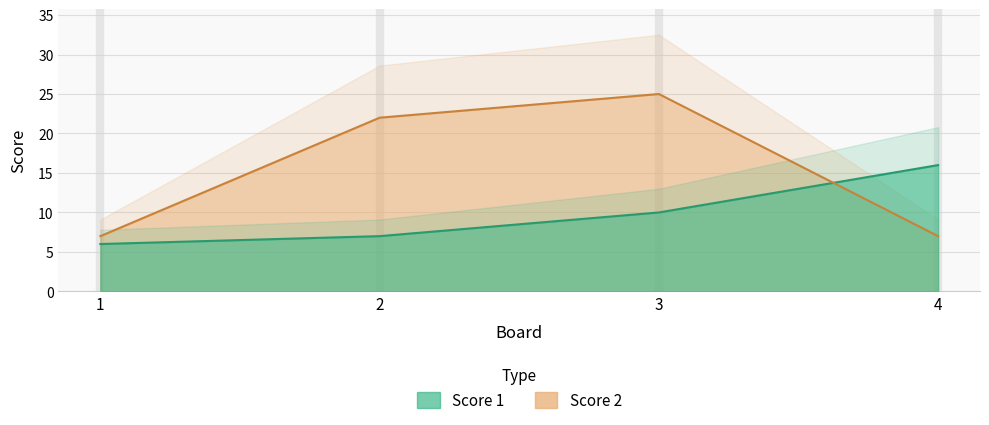

What is the greatest value displayed?

25